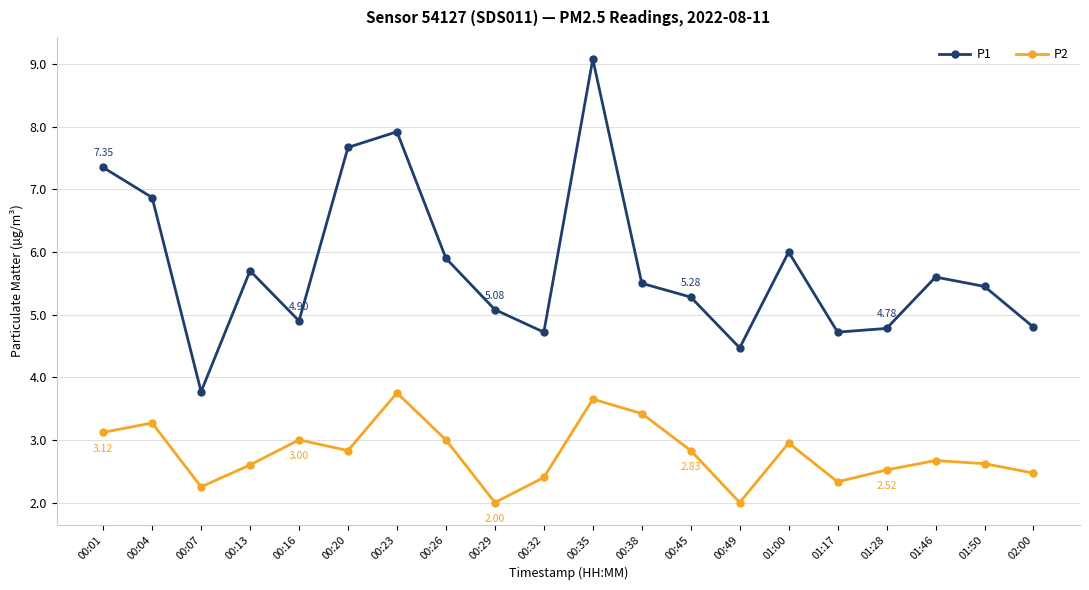

Which series has the largest range (max minus min)?

P1